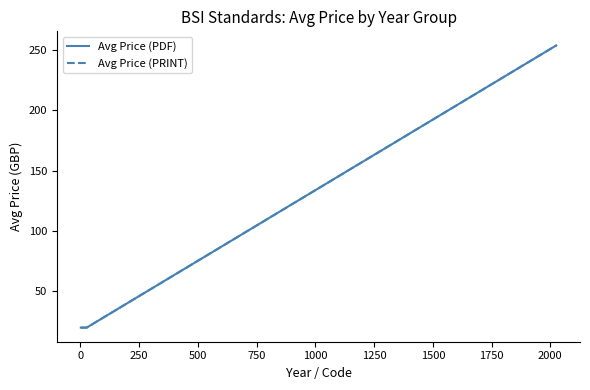

What is the label of the 8th point from the left?

1500